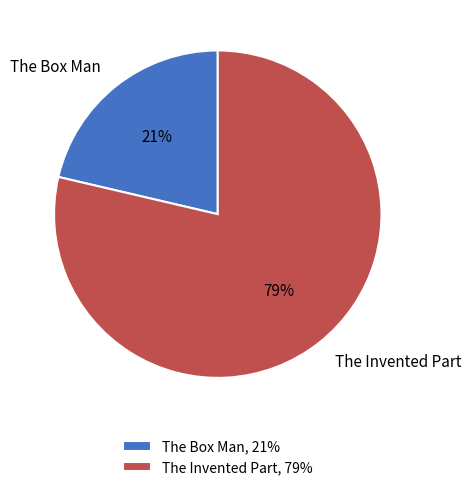

What percentage is the The Invented Part slice, to the nearest percent?

79%